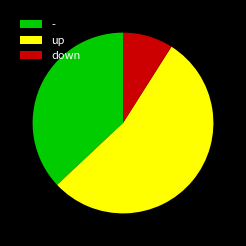

Is there a majority slice in this chart?

Yes